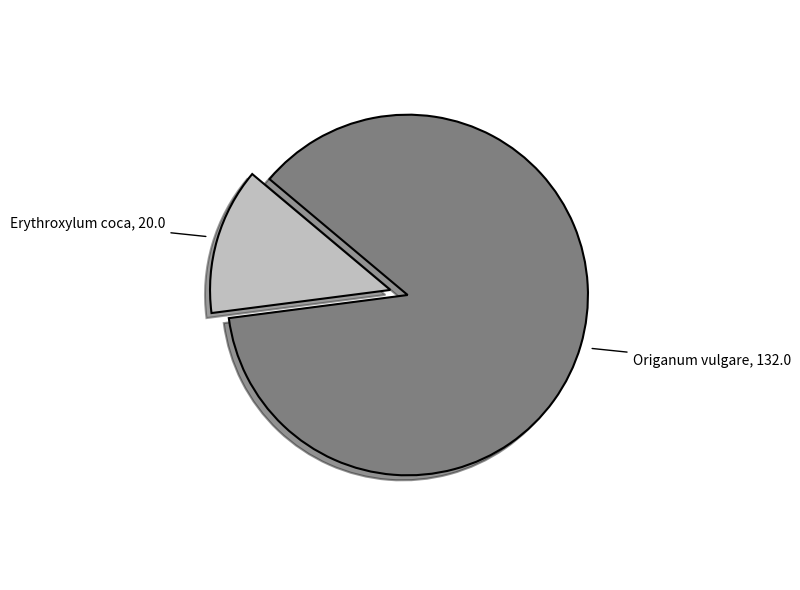

Is there a majority slice in this chart?

Yes